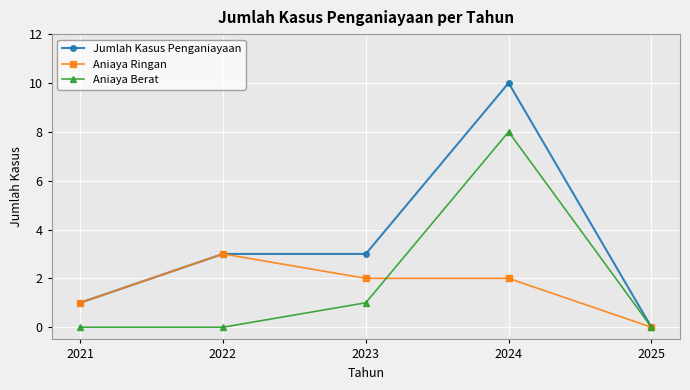

How many data points does each series have?

5